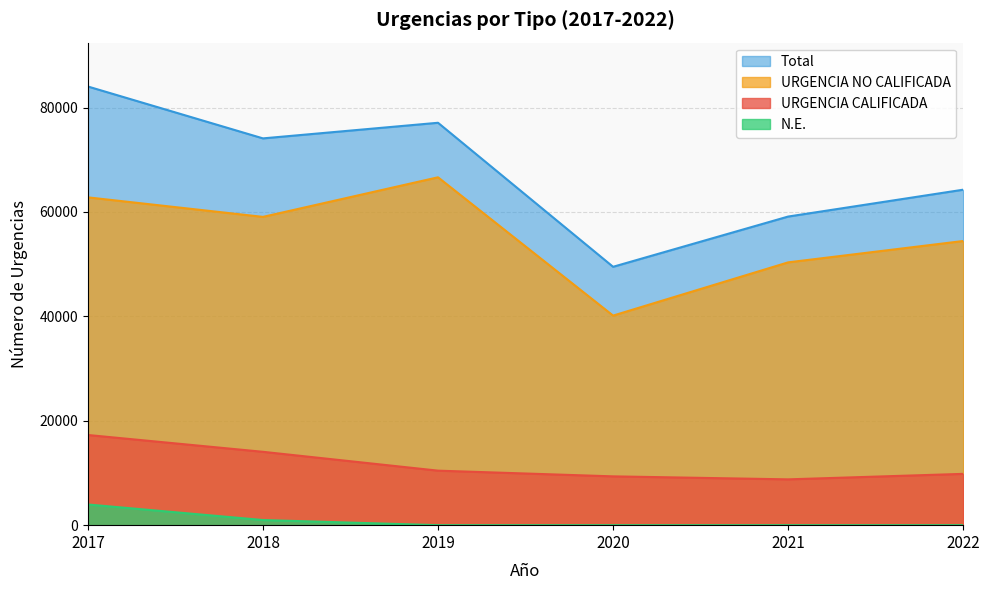

The N.E. series shows 0 at 2021. True or false?

True